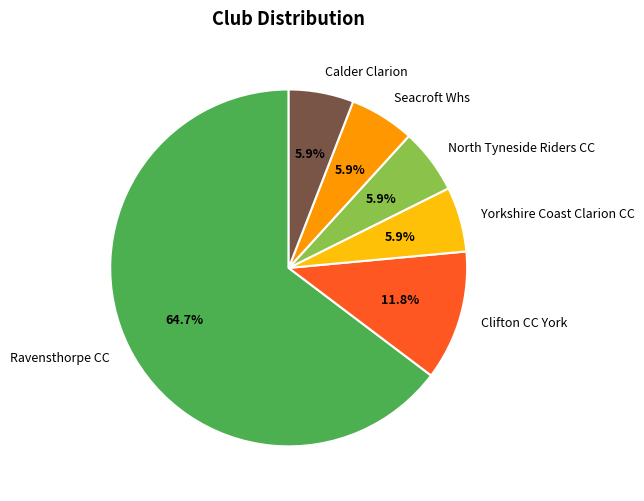

Combined, what portion of the pie is North Tyneside Riders CC and Yorkshire Coast Clarion CC?

11.8%